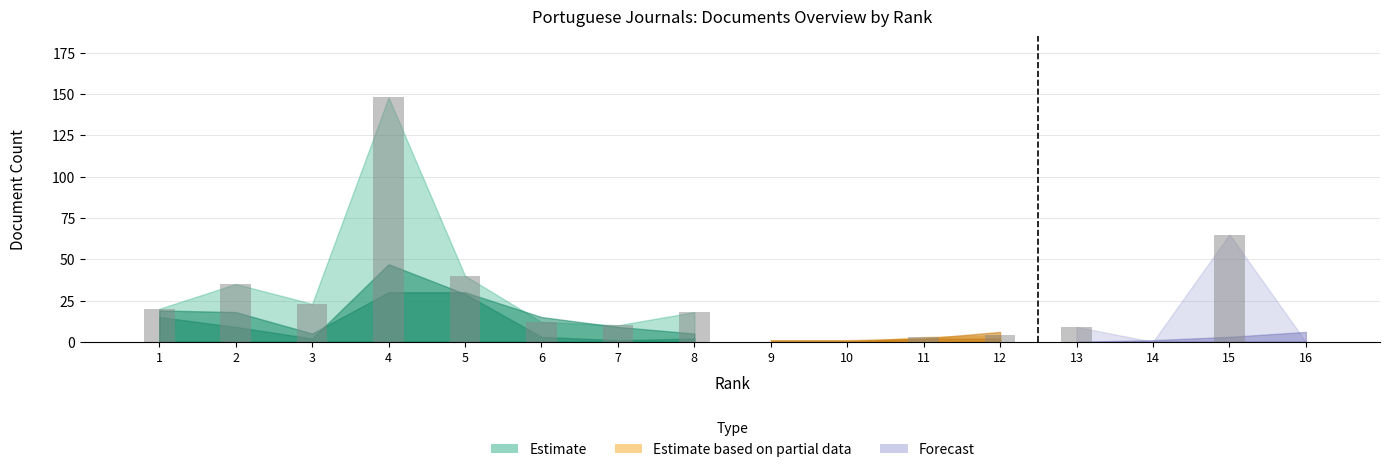

Which has a higher value, 1 or 16?

1